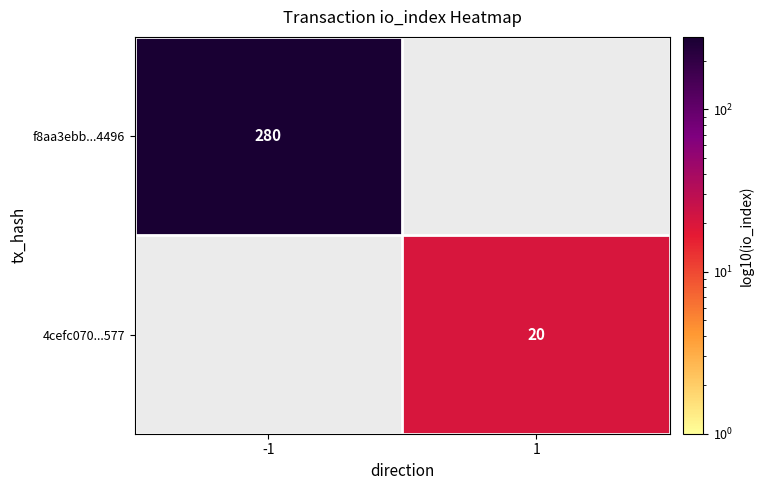

True or false: 4cefc070...577 has a value of 11 at 1.

False